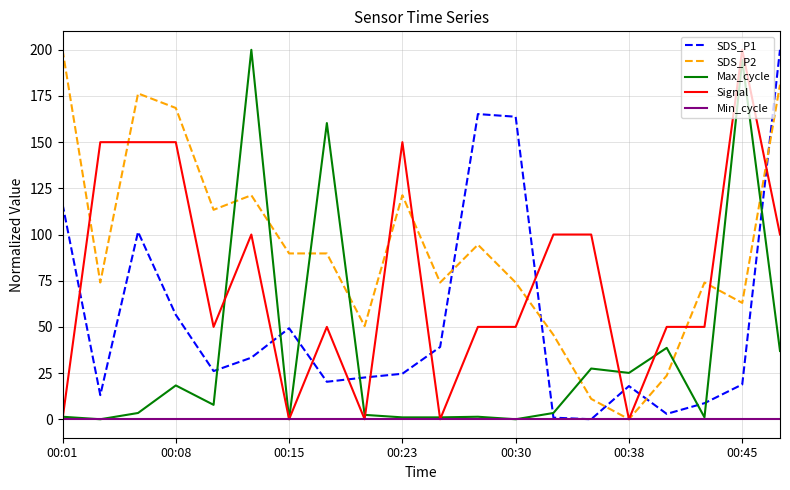

List the series in order of their overall mean, lowest first.

Min_cycle, Max_cycle, SDS_P1, Signal, SDS_P2